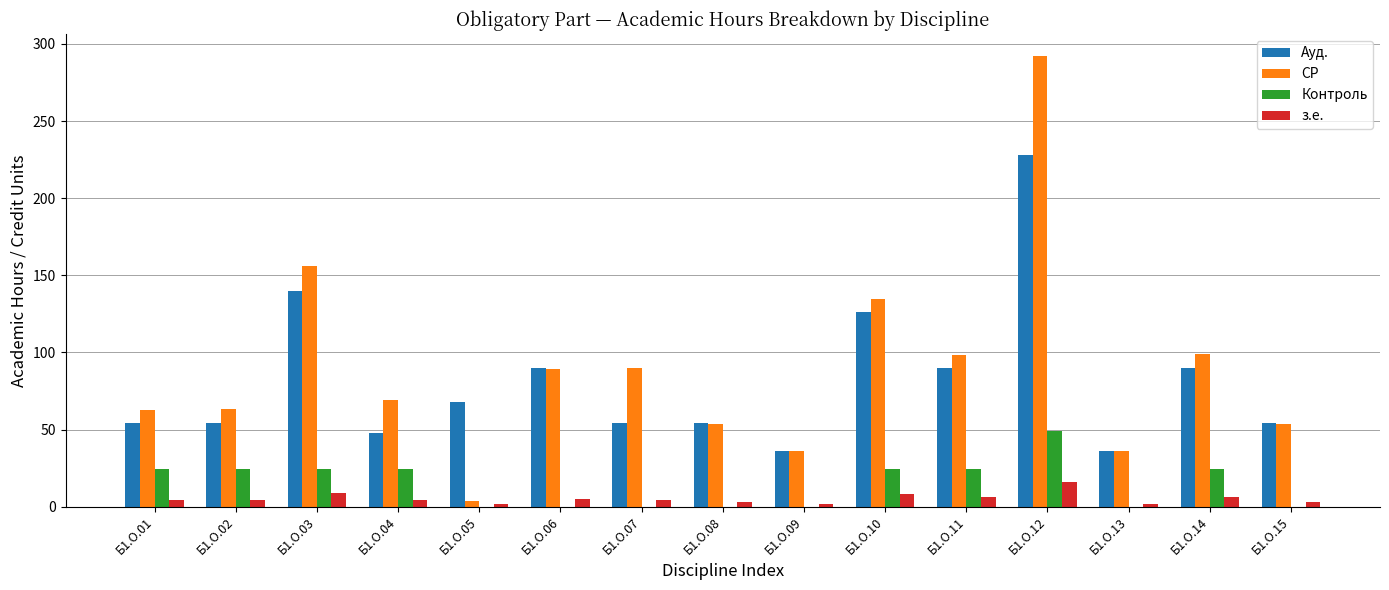

Which category has the highest value in the Ауд. series?

Б1.О.12